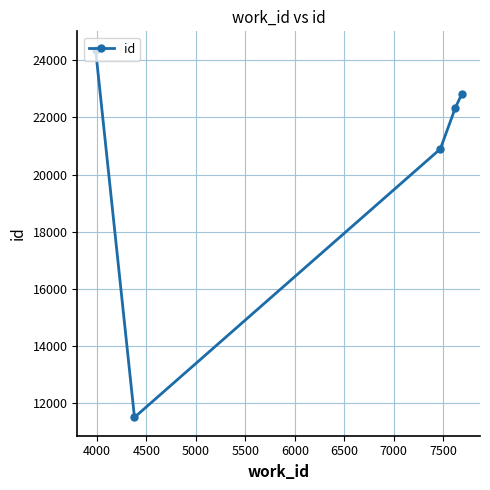

What is the minimum value shown in the chart?

11506